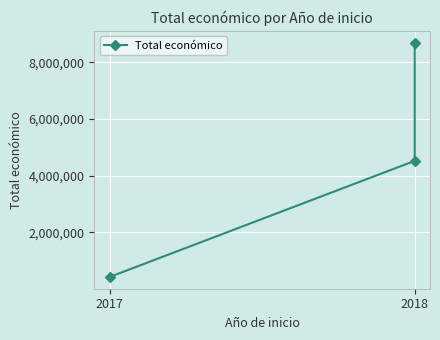

How many data points are less than 4520649?

1